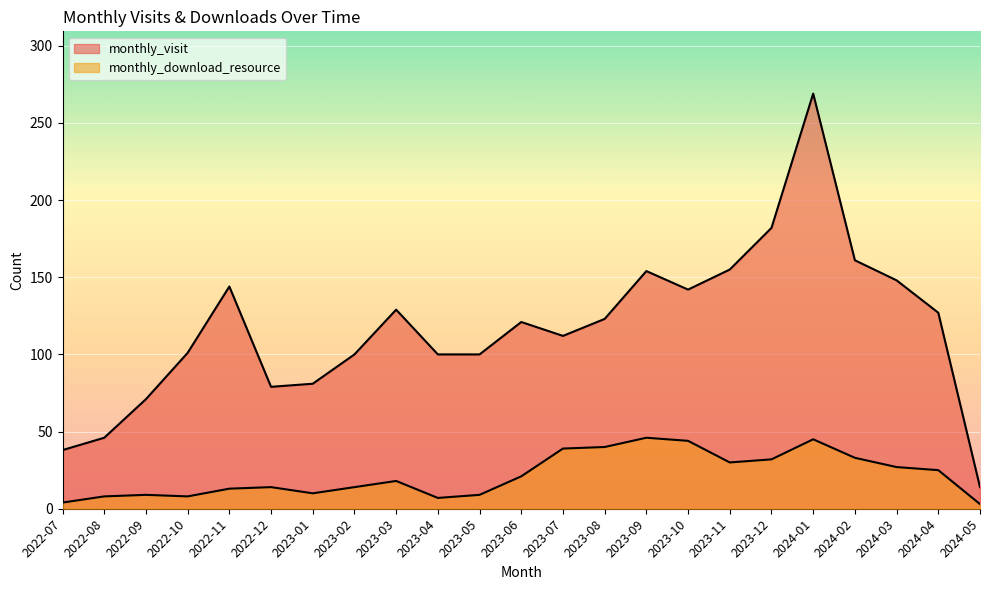

What is the label of the 8th point from the left?

2023-02